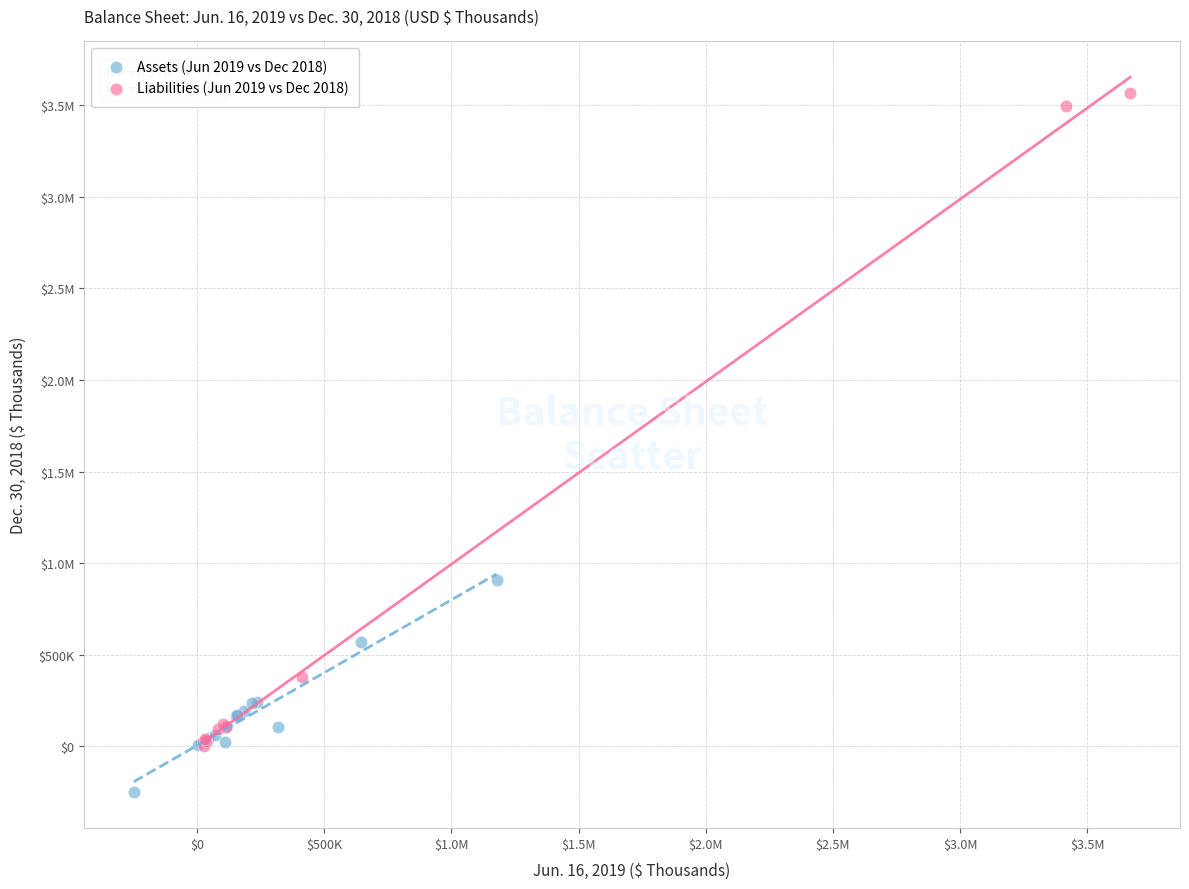

What are all the series names shown in the legend?

Assets (Jun 2019 vs Dec 2018), Liabilities (Jun 2019 vs Dec 2018)